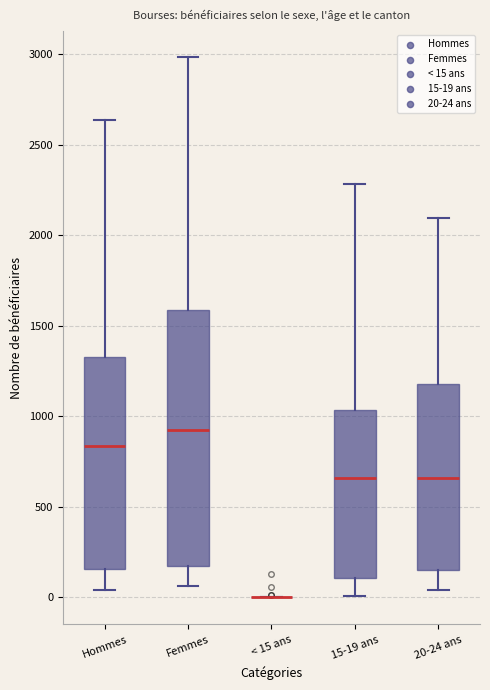

Where is the lower edge of the box for 15-19 ans on the y-axis? The values are not printed on the chart, so give them approximately, as read against the axis.

100